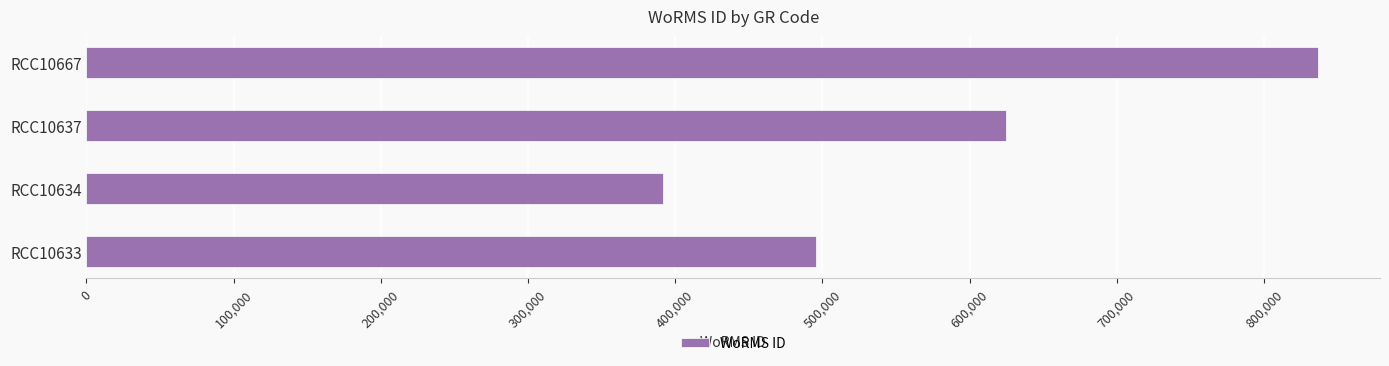

Are the bars grouped side by side (vs. stacked)?

No